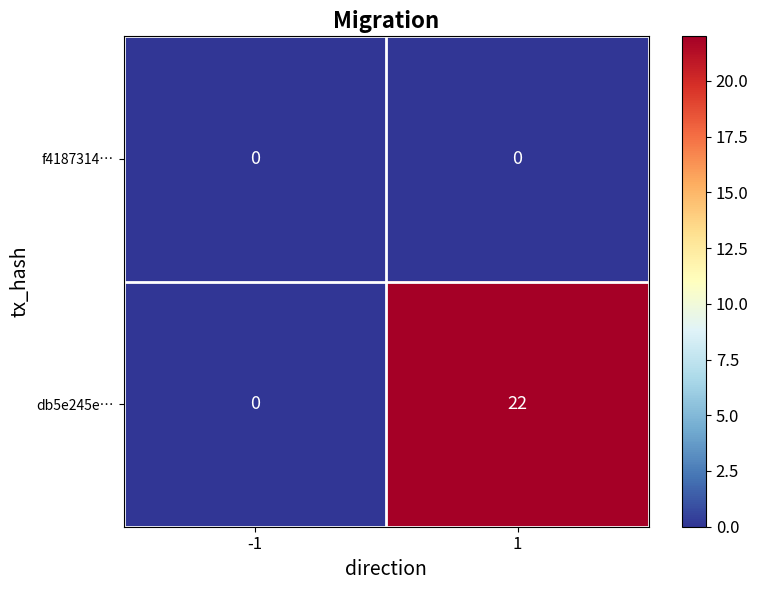

Reading left to right, extract all data points from this chart.

f4187314…: -1=0	1=0
db5e245e…: -1=0	1=22